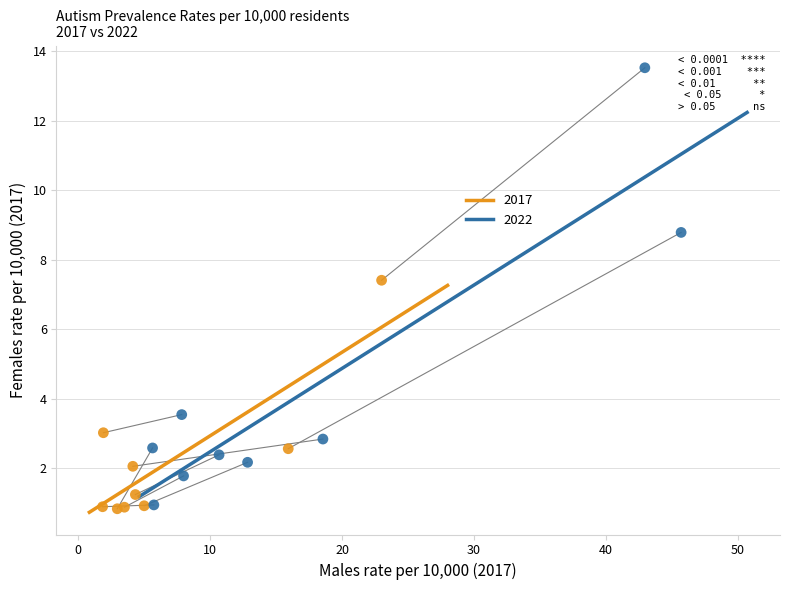

What are all the series names shown in the legend?

2017, 2022